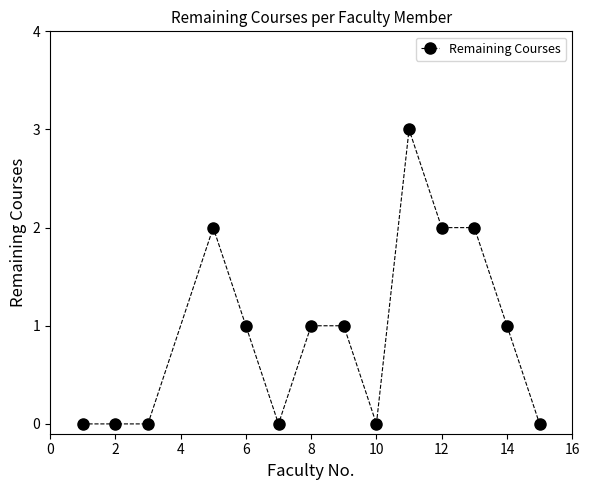

Reading left to right, what are all the values shown in this chart?

0	0	0	2	1	0	1	1	0	3	2	2	1	0